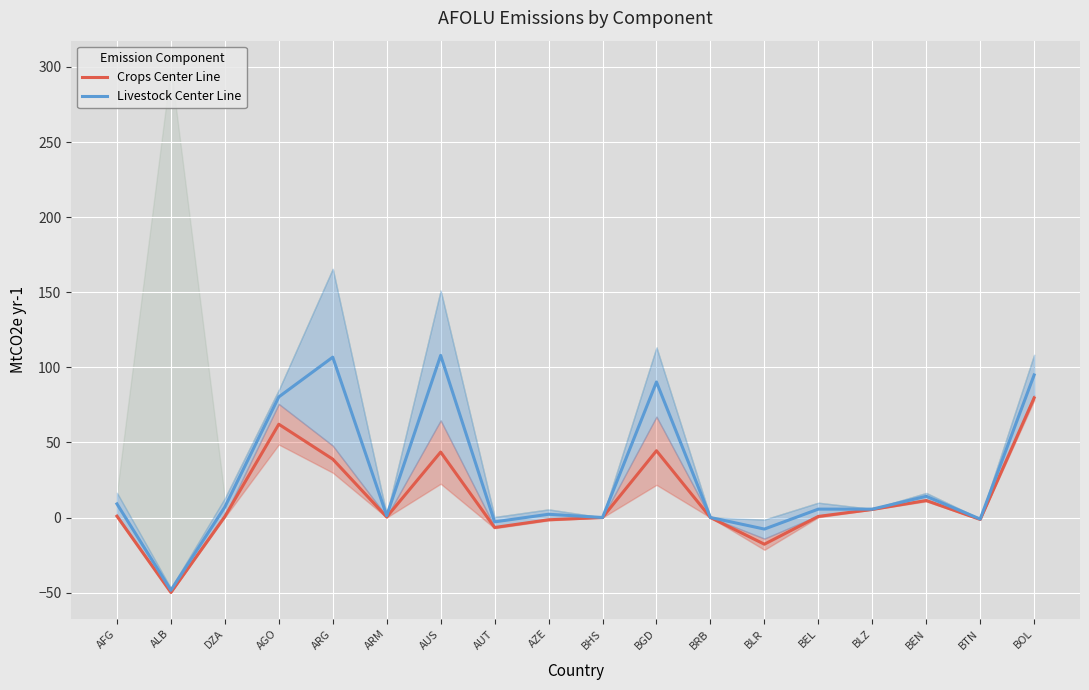

At which label does Crops (center) first exceed 0?

AFG